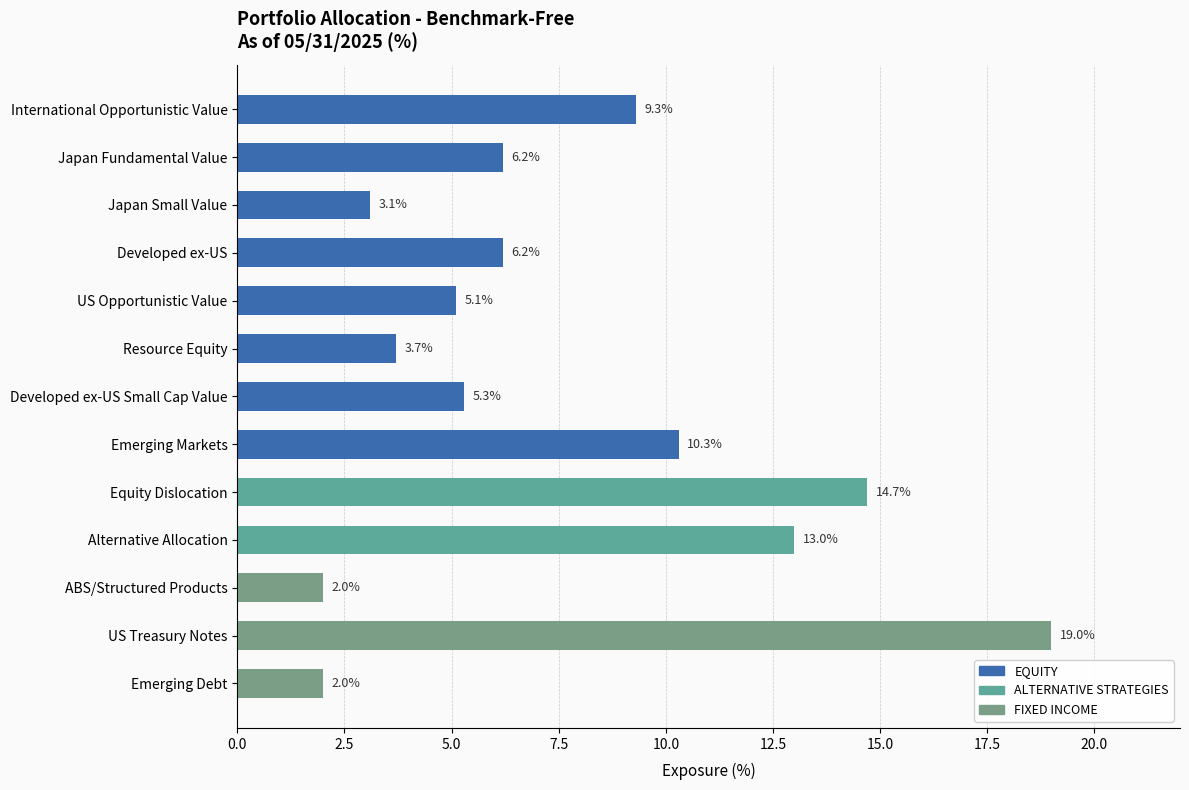

The chart shows a value of 15.4 at Emerging Markets. True or false?

False